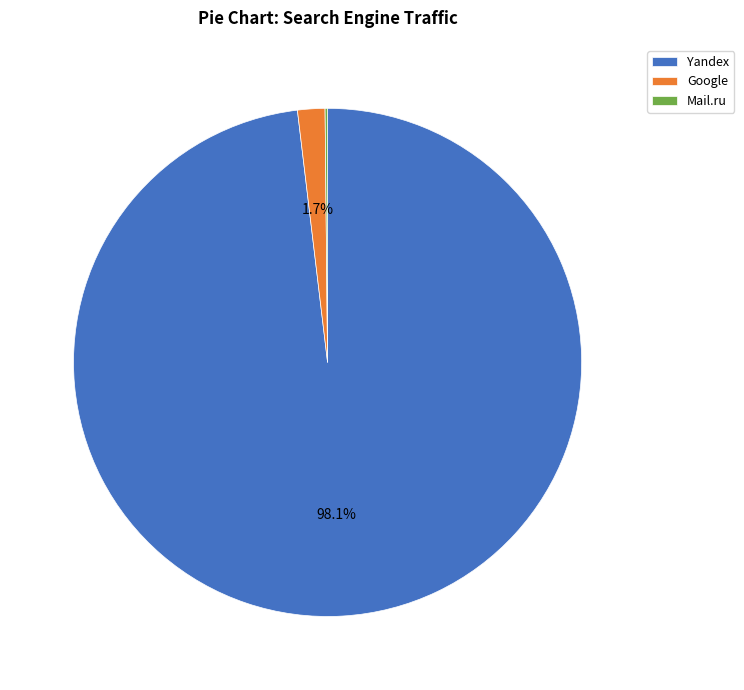

What percentage is the Yandex slice, to the nearest percent?

98%